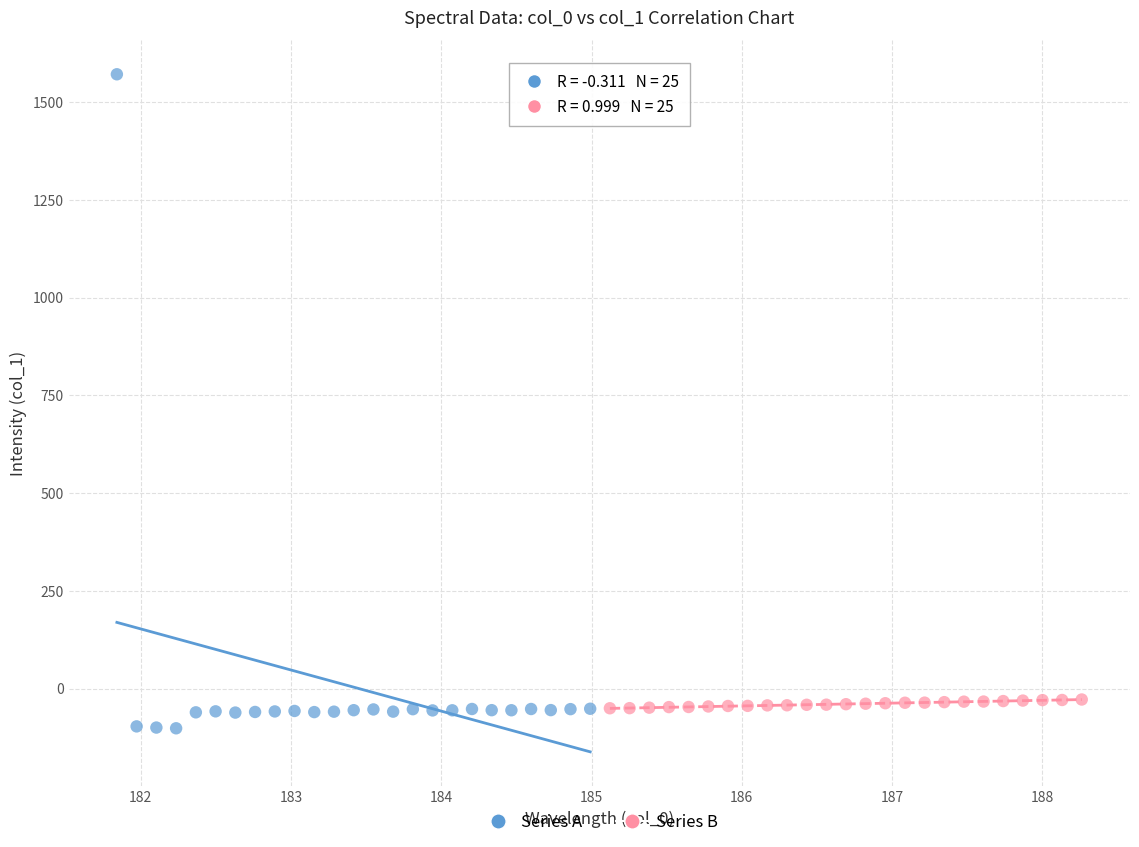

Which series has the largest Y range (max minus min)?

Series A